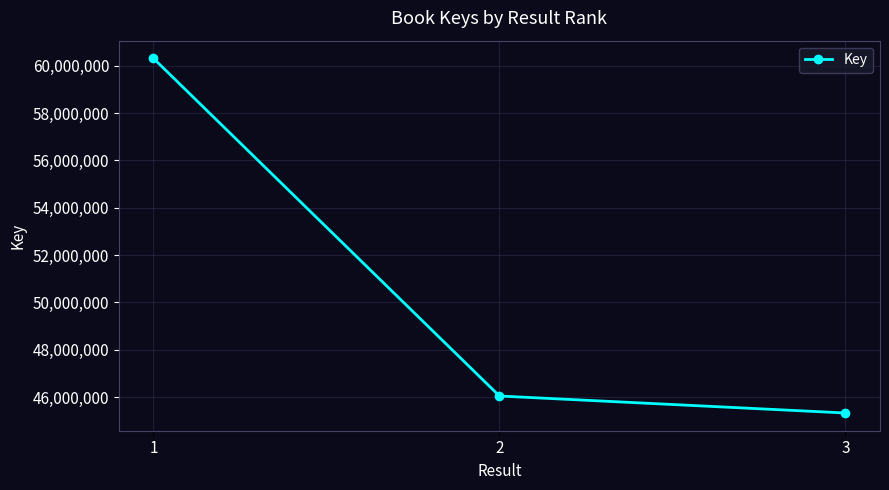

The chart shows a value of 83897723 at 1. True or false?

False